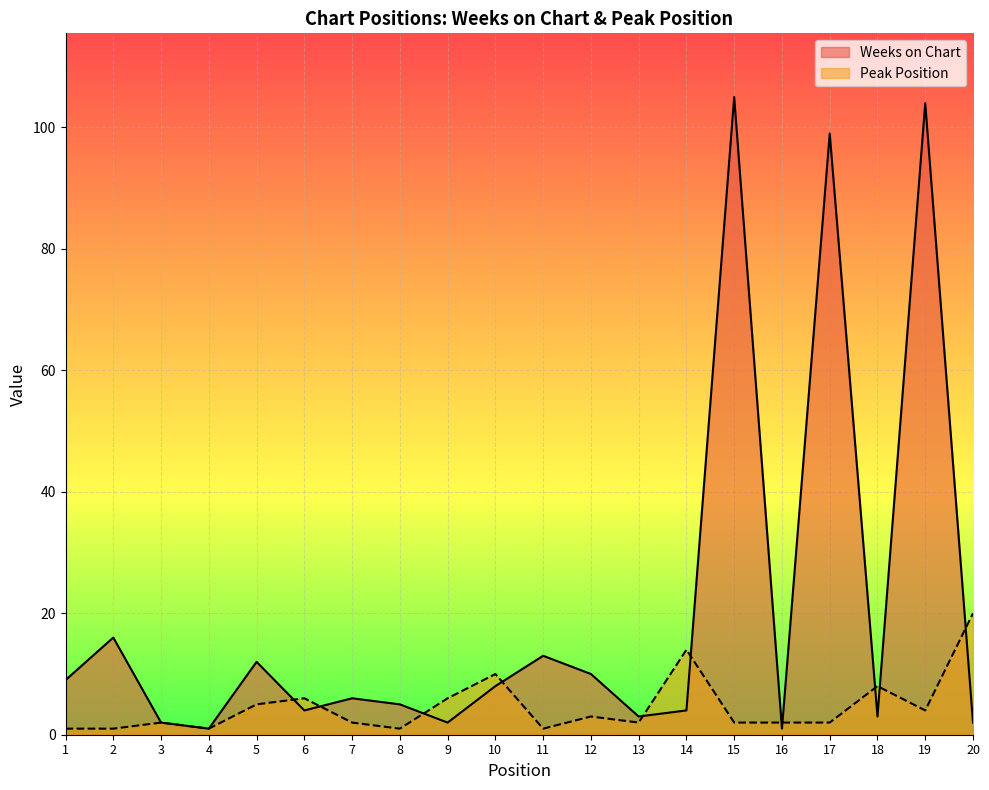

True or false: Weeks on Chart and Peak Position intersect in this chart.

True